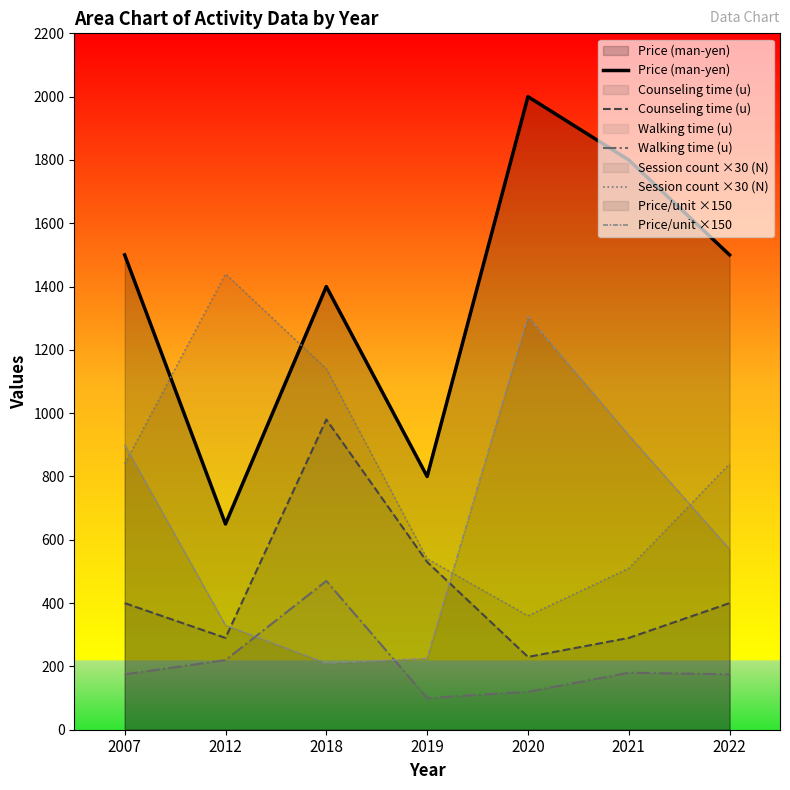

Reading left to right, list all the values displayed in this chart.

Price (man-yen): 2007=1500	2012=650	2018=1400	2019=800	2020=2000	2021=1800	2022=1500
Counseling time (u): 2007=400	2012=290	2018=980	2019=530	2020=230	2021=290	2022=400
Walking time (u): 2007=175	2012=220	2018=470	2019=100	2020=120	2021=180	2022=175
Session count ×30 (N): 2007=840	2012=1440	2018=1140	2019=540	2020=360	2021=510	2022=840
Price/unit ×150: 2007=900	2012=330	2018=210	2019=225	2020=1305	2021=930	2022=570